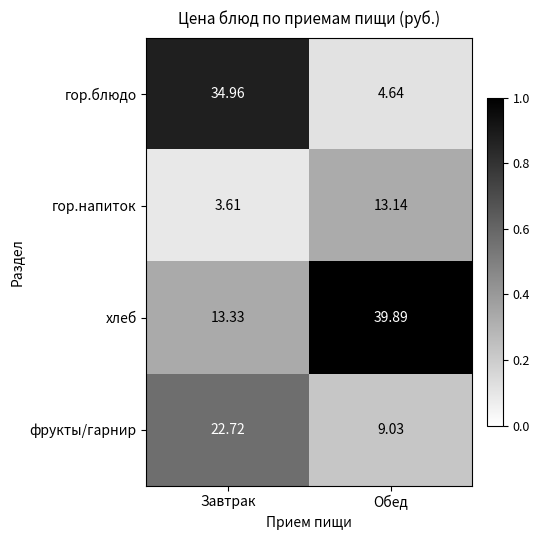

Which series changed the most between Завтрак and Обед?

гор.блюдо